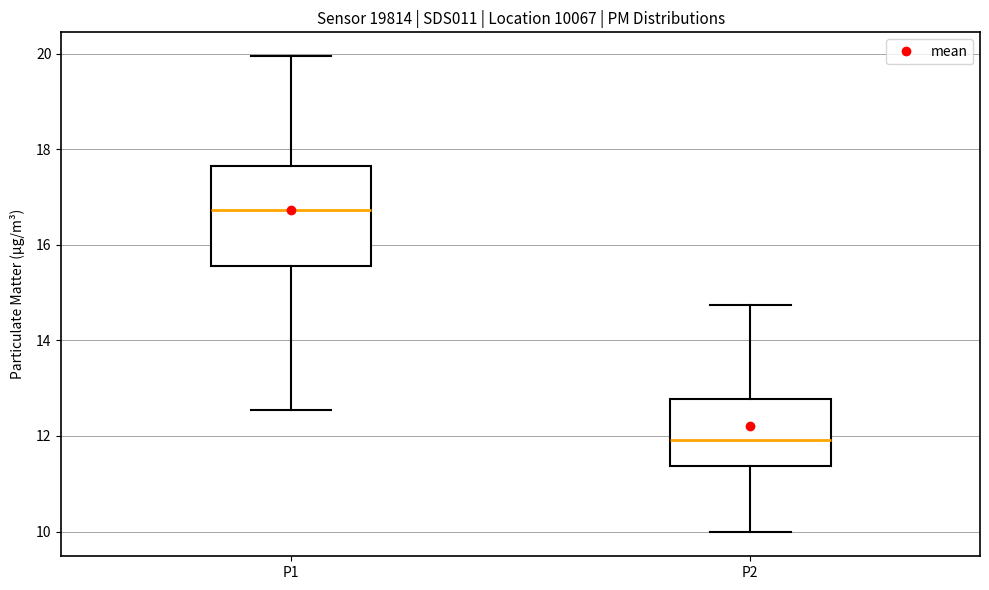

Which box's median line is the highest?

P1